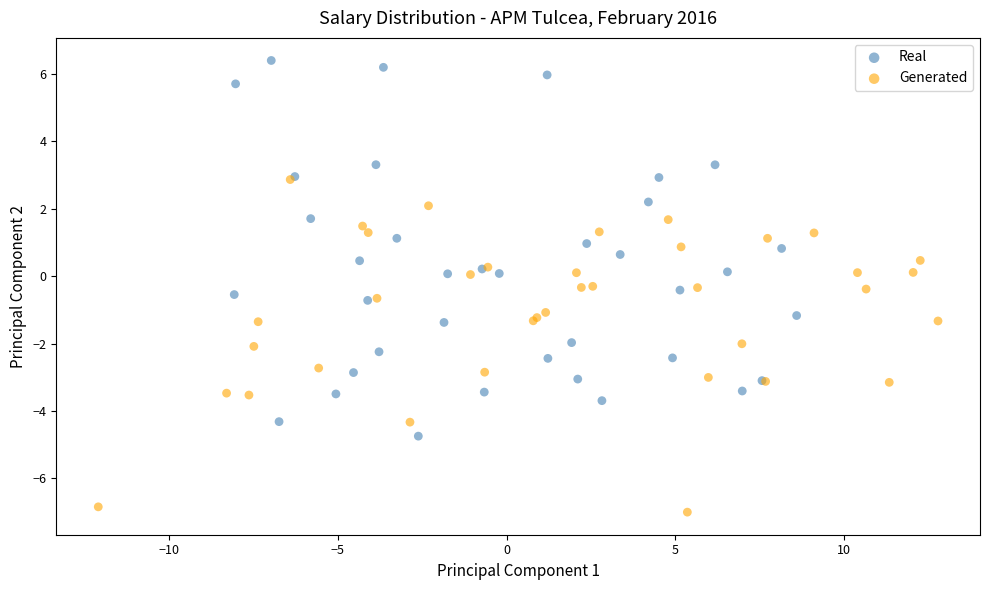

Which series reaches the maximum Y coordinate?

Real